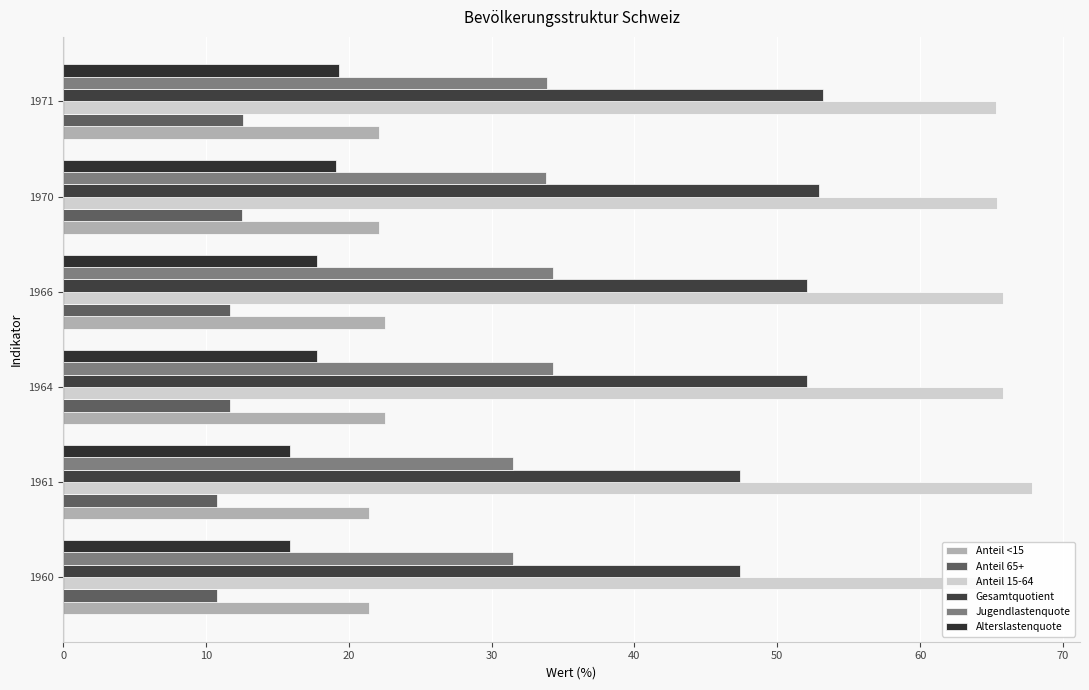

What are all the series names shown in the legend?

Anteil <15, Anteil 65+, Anteil 15-64, Gesamtquotient, Jugendlastenquote, Alterslastenquote